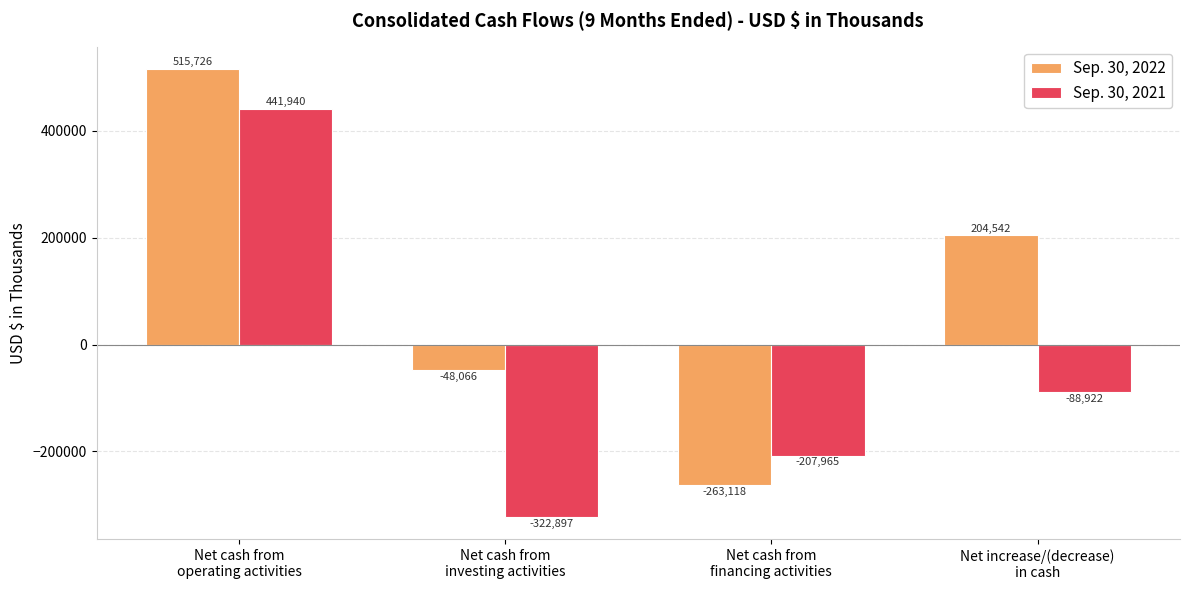

What is the label of the 2nd bar from the left?

Net cash from
investing activities